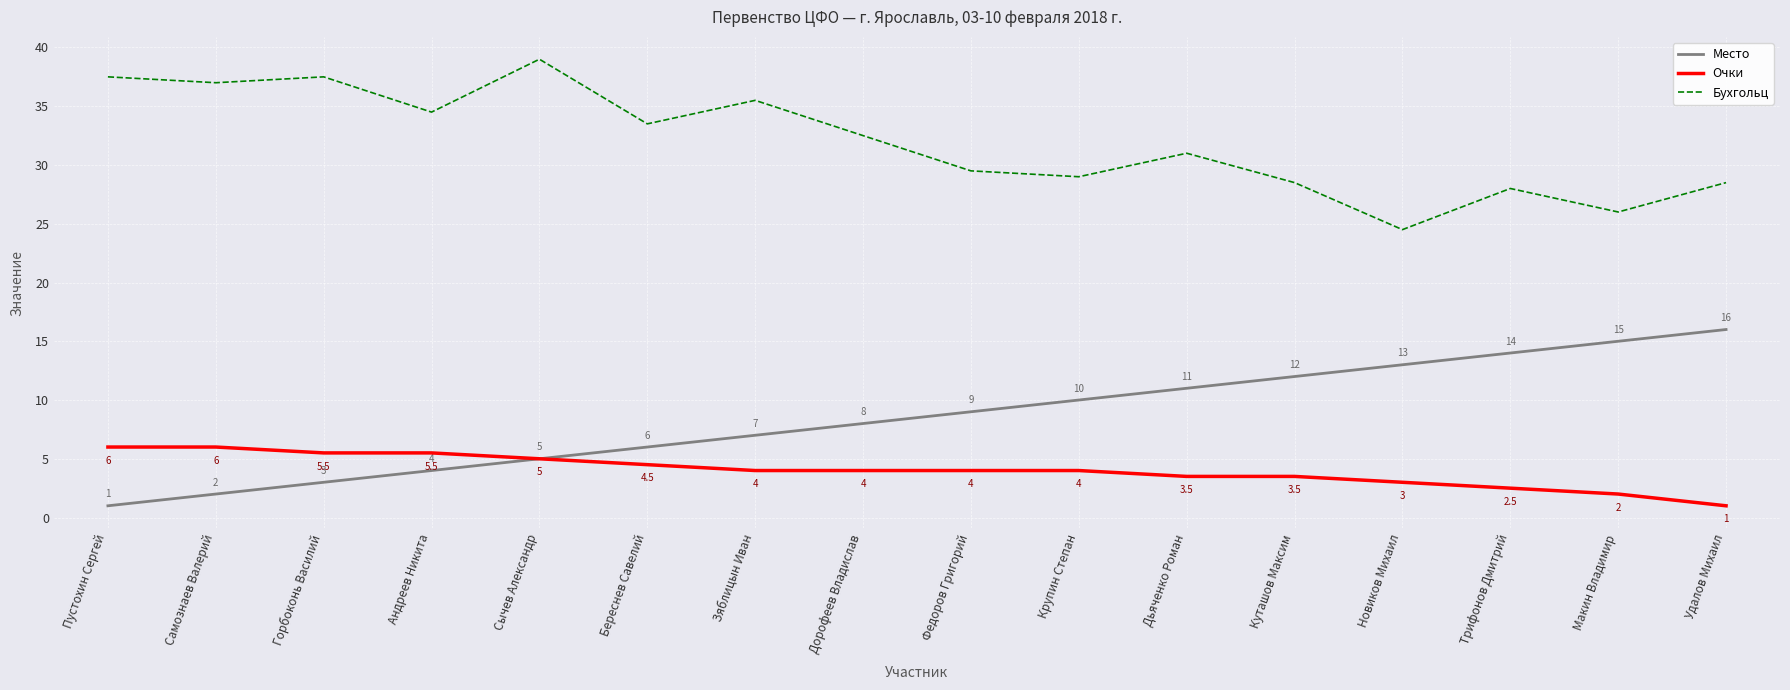

At how many categories does at least one series exceed 25?

15